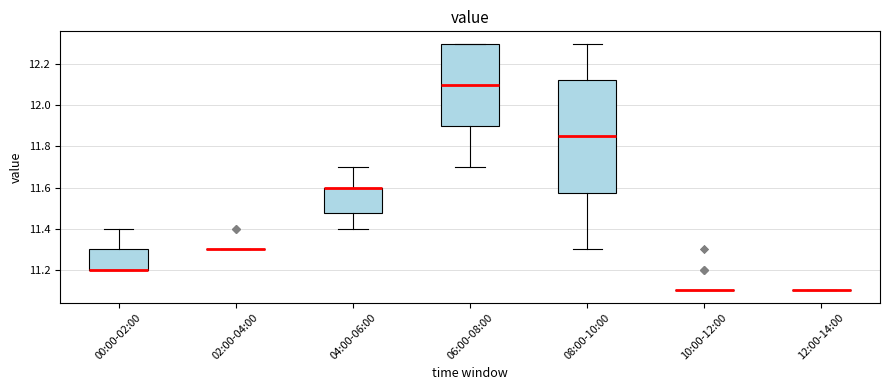

Where is the upper edge of the box for 00:00-02:00 on the y-axis? The values are not printed on the chart, so give them approximately, as read against the axis.

11.30